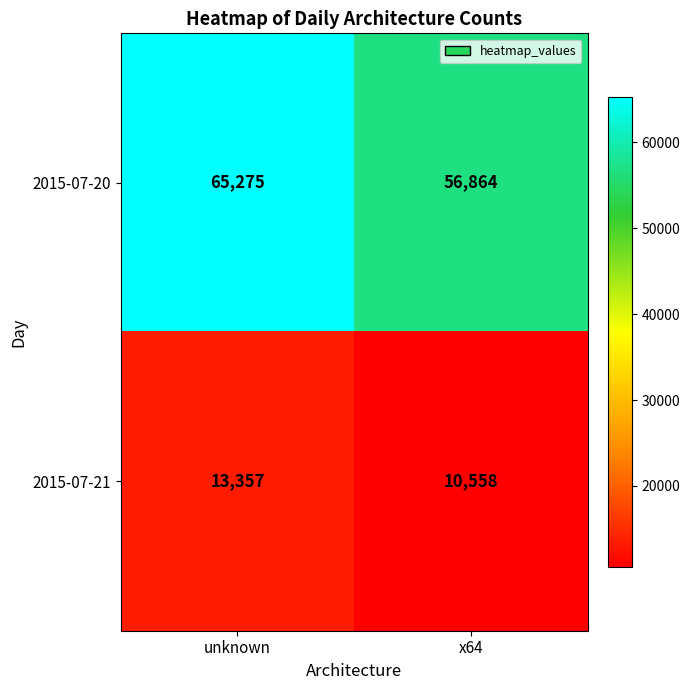

Reading left to right, list all the values displayed in this chart.

2015-07-20: 65275	56864
2015-07-21: 13357	10558